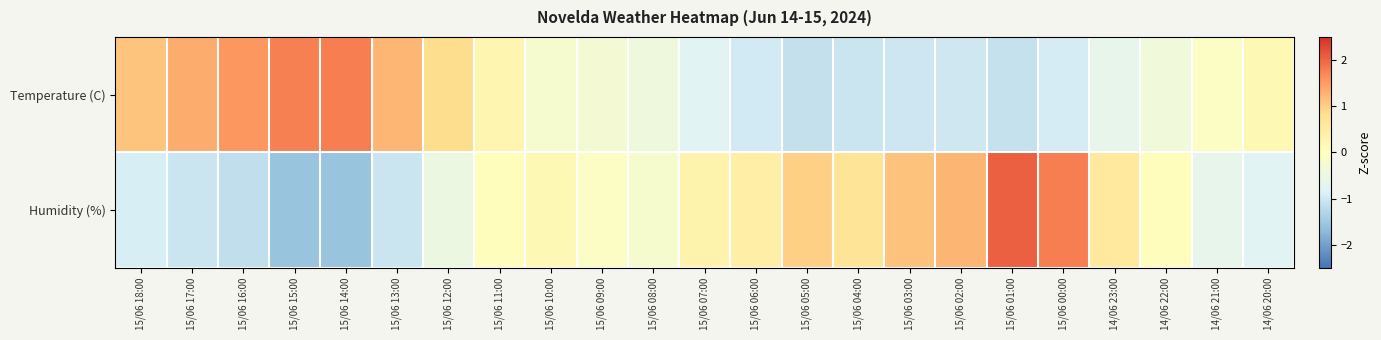

Reading right to left, list all the values displayed in this chart.

Temperature (C): 14/06 20:00=0.2	14/06 21:00=-0.1	14/06 22:00=-0.4	14/06 23:00=-0.6	15/06 00:00=-0.9	15/06 01:00=-1.1	15/06 02:00=-1.0	15/06 03:00=-1.0	15/06 04:00=-1.1	15/06 05:00=-1.1	15/06 06:00=-1.0	15/06 07:00=-0.8	15/06 08:00=-0.4	15/06 09:00=-0.3	15/06 10:00=-0.2	15/06 11:00=0.3	15/06 12:00=0.8	15/06 13:00=1.2	15/06 14:00=1.8	15/06 15:00=1.8	15/06 16:00=1.6	15/06 17:00=1.3	15/06 18:00=1.1
Humidity (%): 14/06 20:00=-0.8	14/06 21:00=-0.6	14/06 22:00=0.0	14/06 23:00=0.6	15/06 00:00=1.8	15/06 01:00=2.1	15/06 02:00=1.3	15/06 03:00=1.1	15/06 04:00=0.7	15/06 05:00=1.0	15/06 06:00=0.4	15/06 07:00=0.3	15/06 08:00=-0.2	15/06 09:00=-0.1	15/06 10:00=0.2	15/06 11:00=0.0	15/06 12:00=-0.5	15/06 13:00=-1.0	15/06 14:00=-1.6	15/06 15:00=-1.6	15/06 16:00=-1.2	15/06 17:00=-1.0	15/06 18:00=-0.9